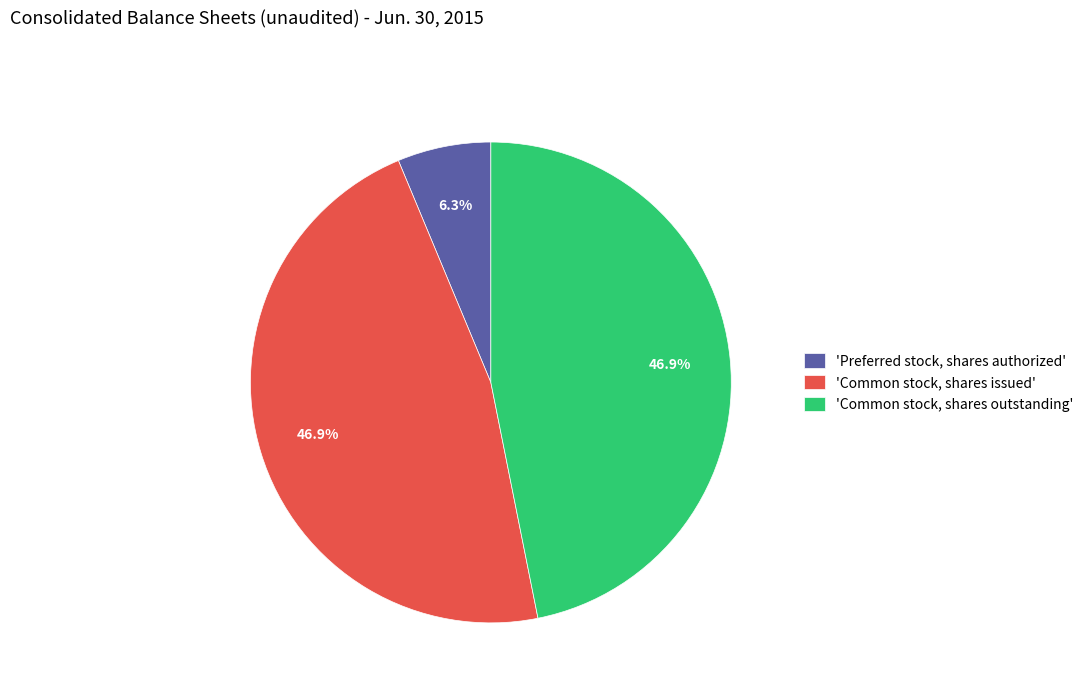

Is 'Preferred stock, shares authorized' the majority of the pie?

No